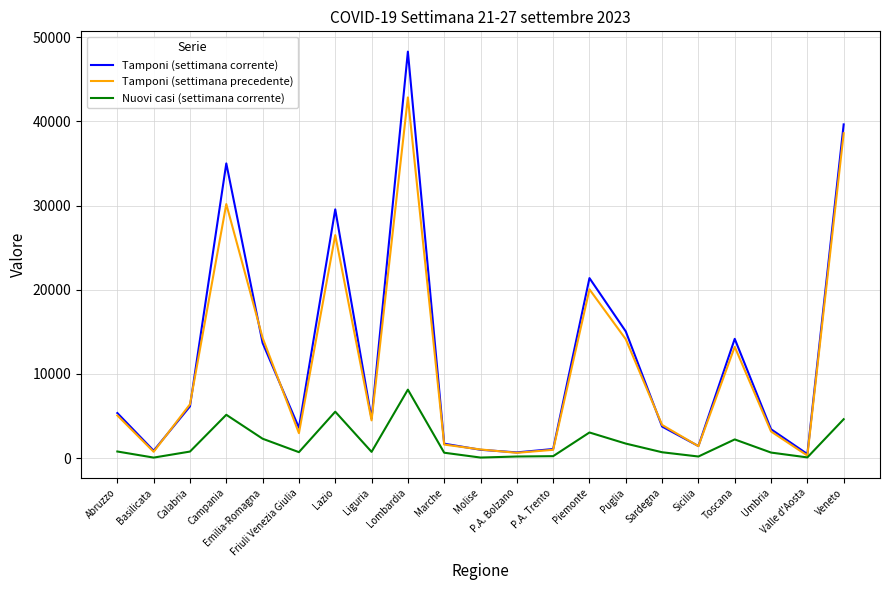

Rank the series by their maximum value, from highest to lowest.

Tamponi (settimana corrente), Tamponi (settimana precedente), Nuovi casi (settimana corrente)